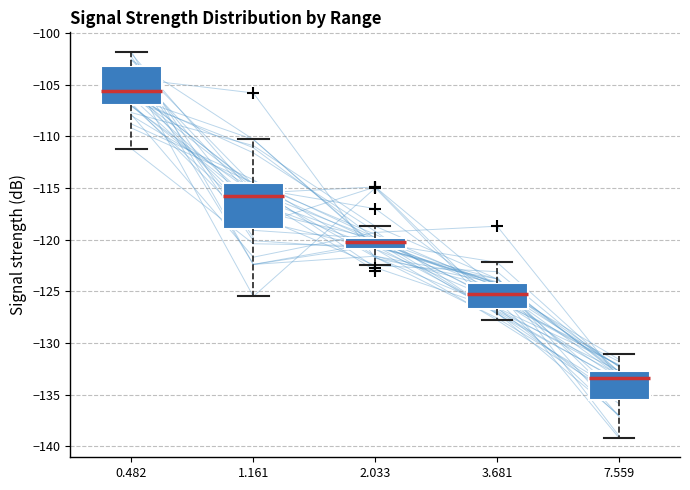

Reading left to right, transcribe this box plot: for each box, give where its median line is, the range the box spans, and where its two whiskers end, as read against the y-axis. The values are not printed on the chart, so give them approximately, as read against the axis.

0.482: median -105.5, box -107.0 to -103.0, whiskers -111.0 to -102.0
1.161: median -115.5, box -119.0 to -114.5, whiskers -125.5 to -110.5
2.033: median -120.0 (inside the box), box -121.0 to -120.0, whiskers -122.5 to -118.5
3.681: median -125.0, box -126.5 to -124.0, whiskers -128.0 to -122.0
7.559: median -133.5, box -135.5 to -132.5, whiskers -139.0 to -131.0